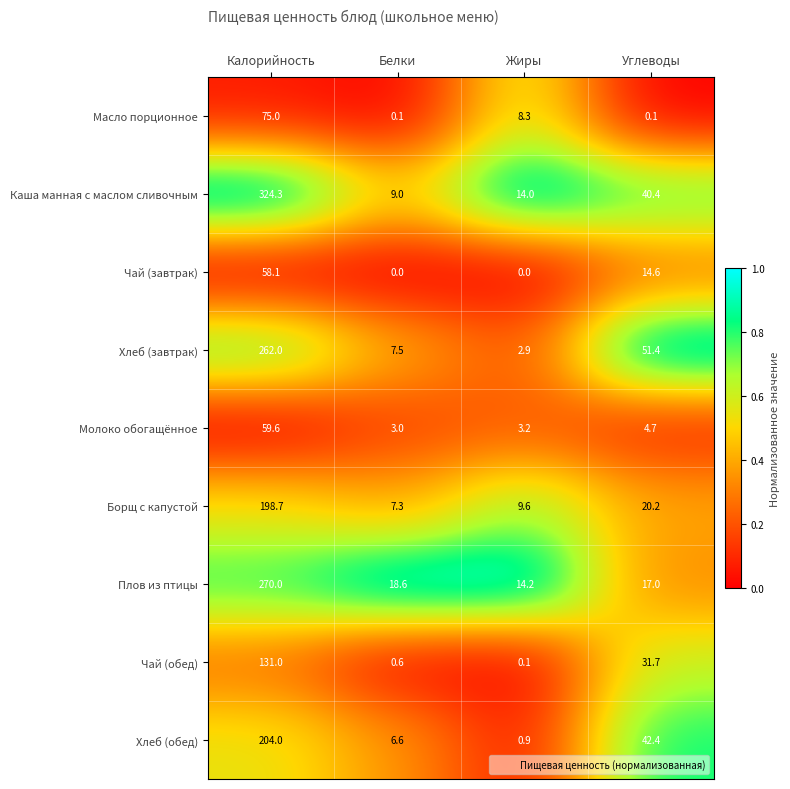

At which category is the sum across all series the highest?

Калорийность